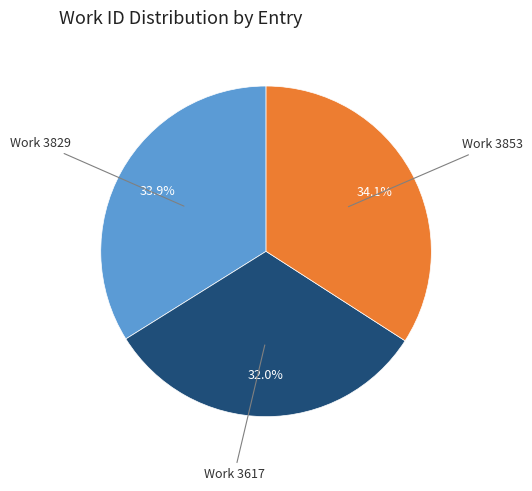

Does any single category account for the majority?

No